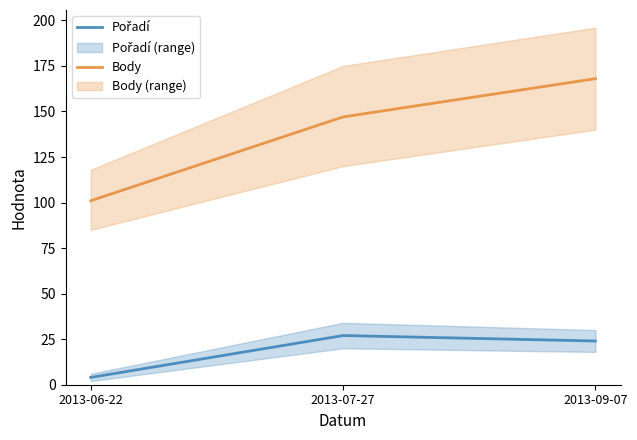

What is the label of the 3rd point from the left?

2013-09-07